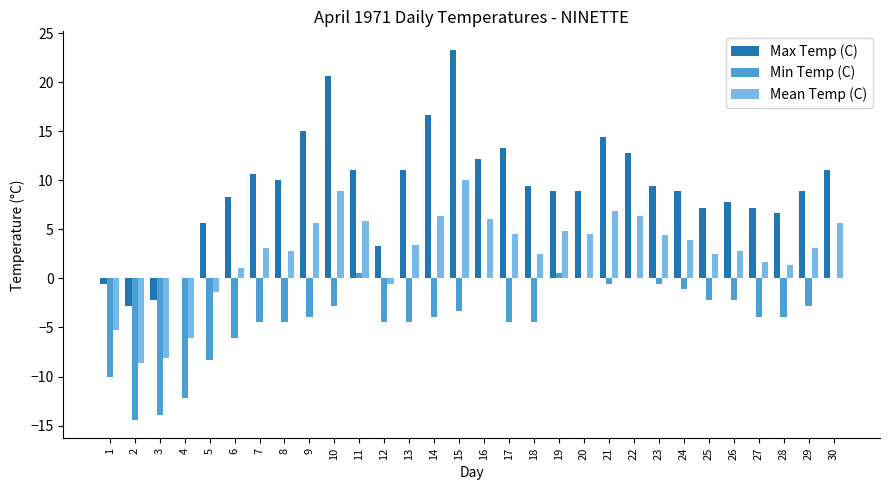

What is the sum of the Mean Temp (C) values at 13 and 28?

4.8